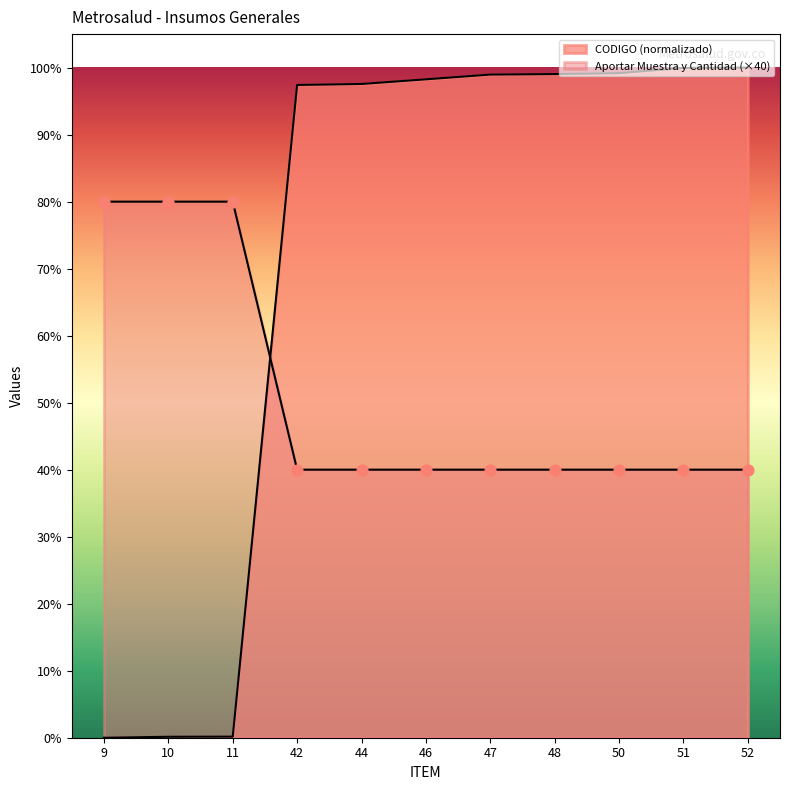

At how many categories does at least one series exceed 37?

11